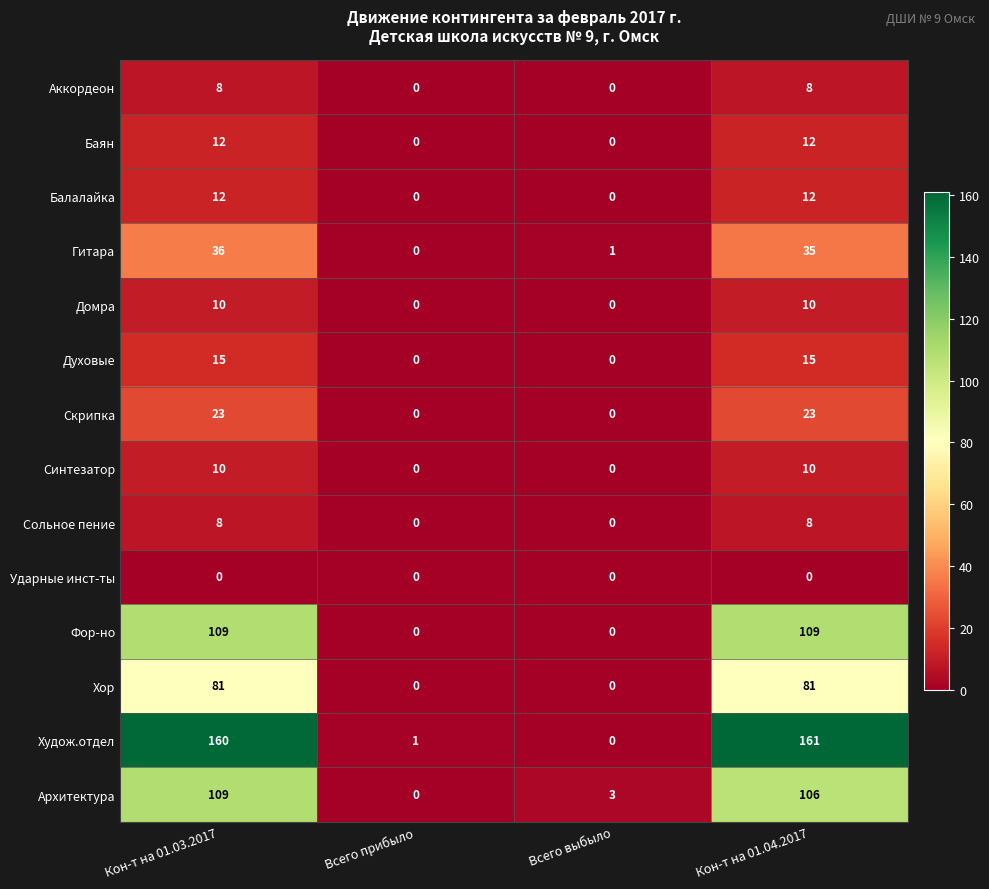

The Синтезатор series shows 10 at Кон-т на 01.03.2017. True or false?

True